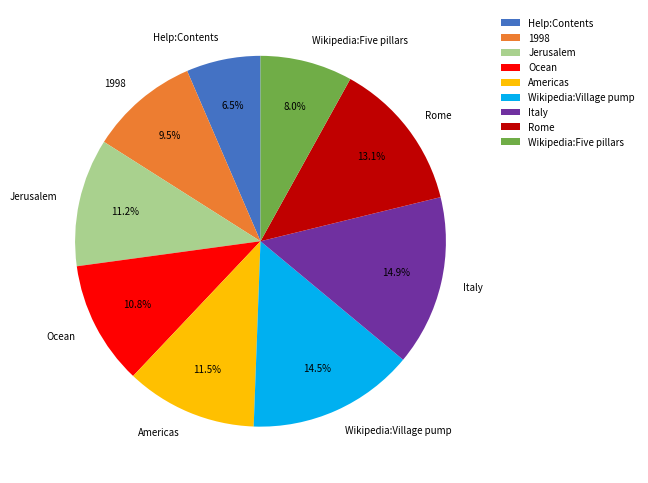

Which slice is the smallest?

Help:Contents